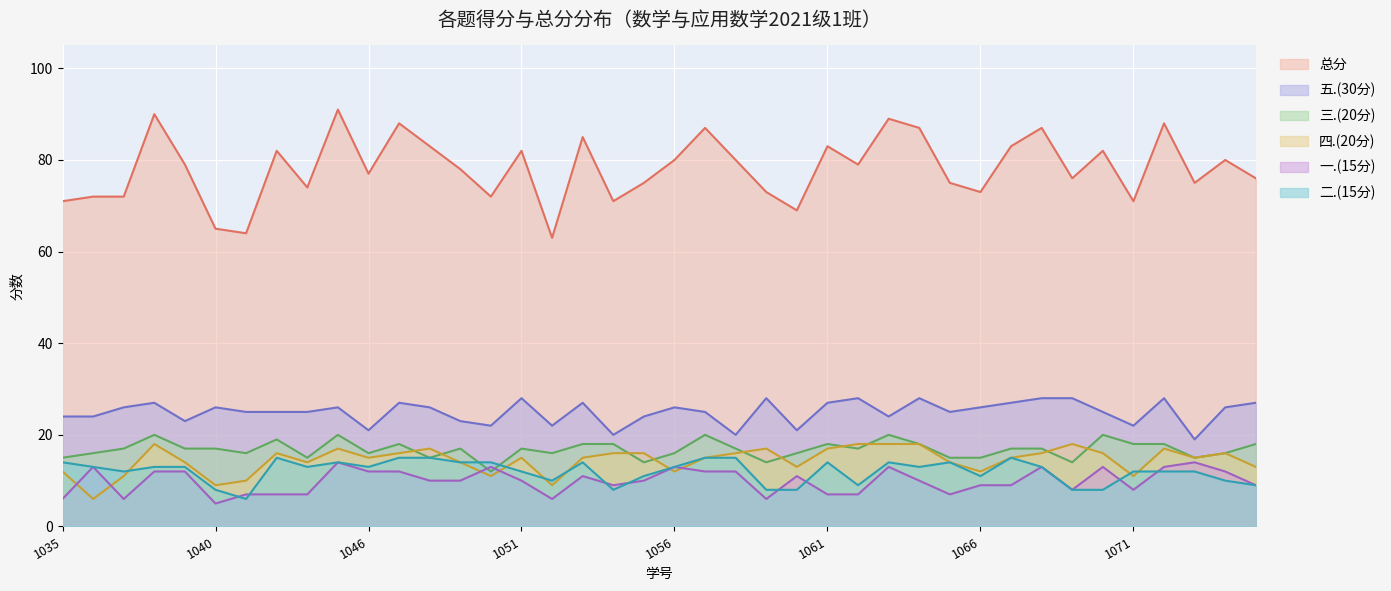

How many data points in 总分 are above 79?

18